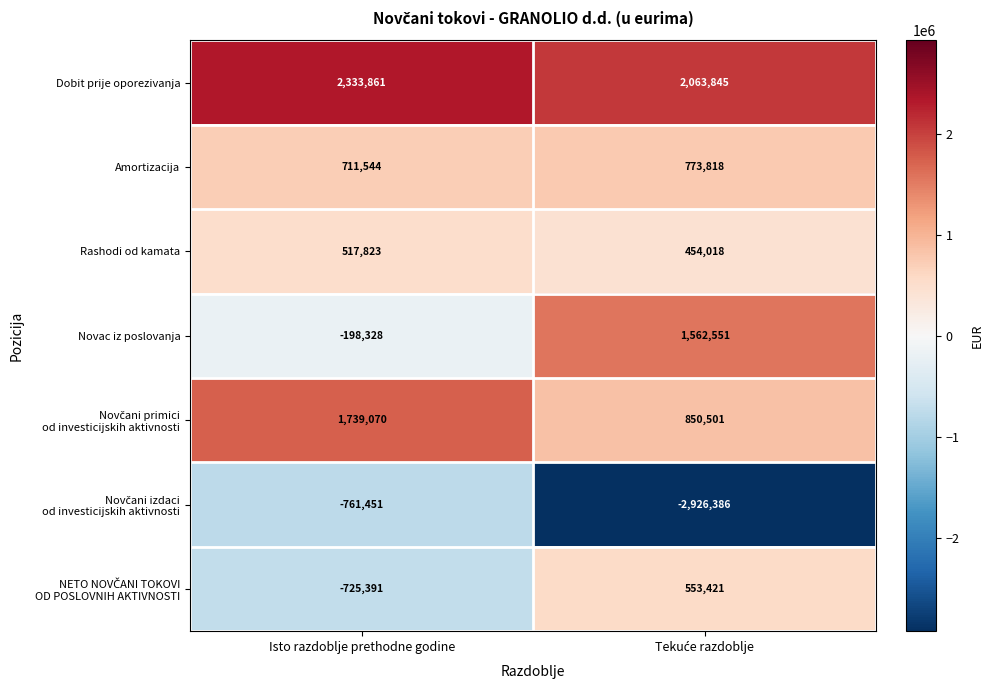

Which series has the largest total across all categories?

Dobit prije oporezivanja